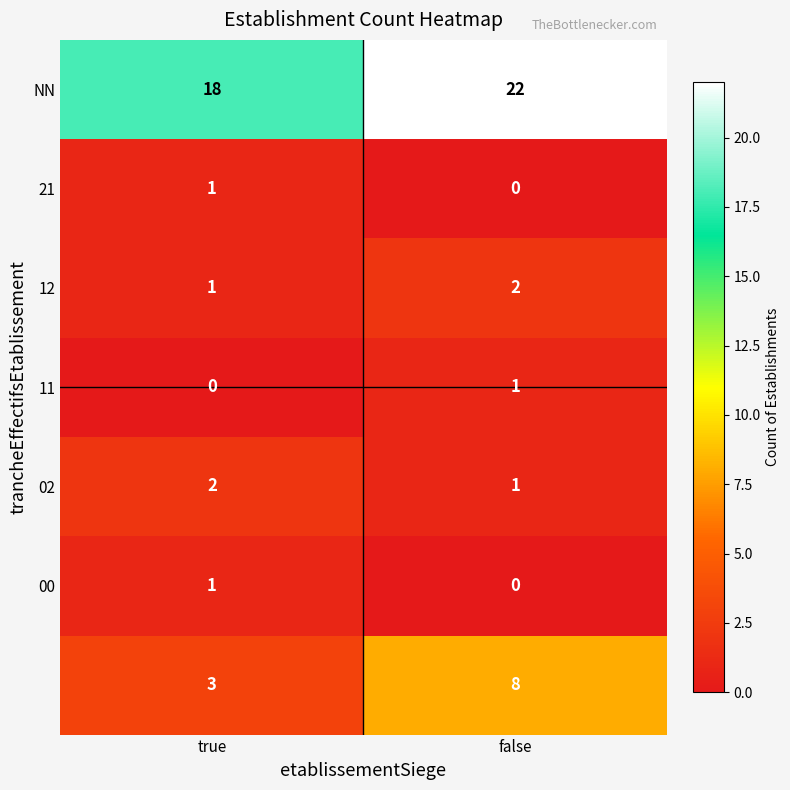

What is the total value across all series at true?

26